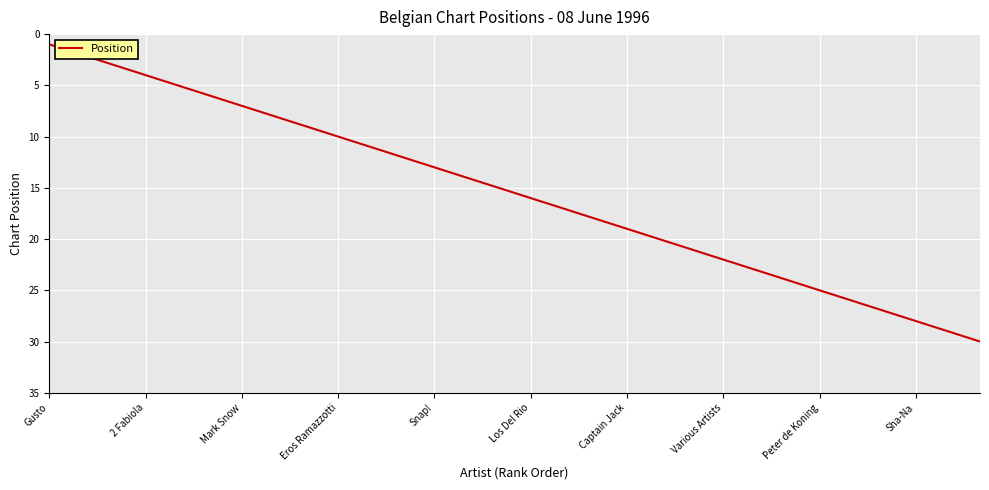

How many lines are shown in the chart?

1